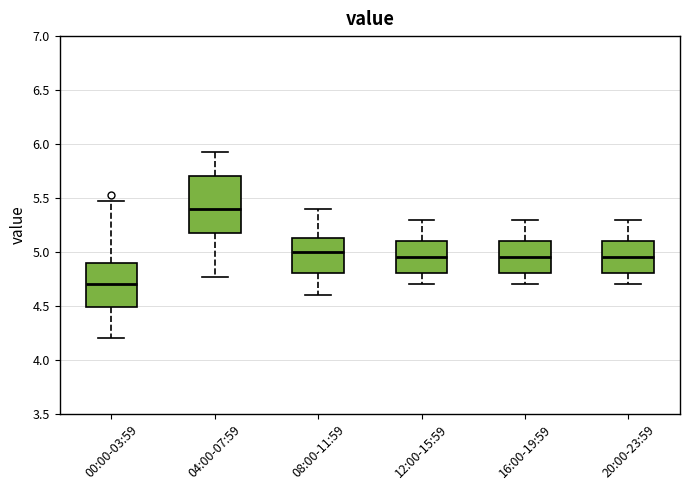

Which box's median line is the highest?

04:00-07:59